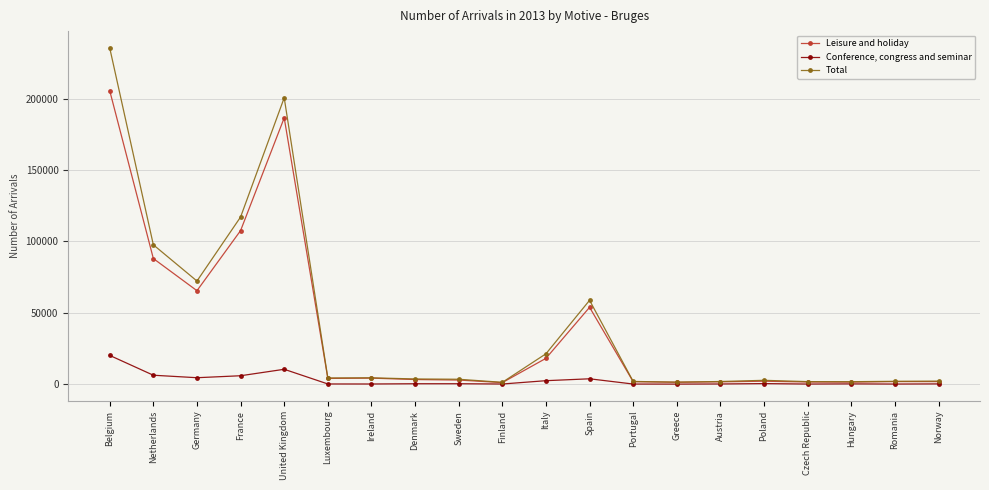

Between France and Poland, which series saw the biggest shift?

Total